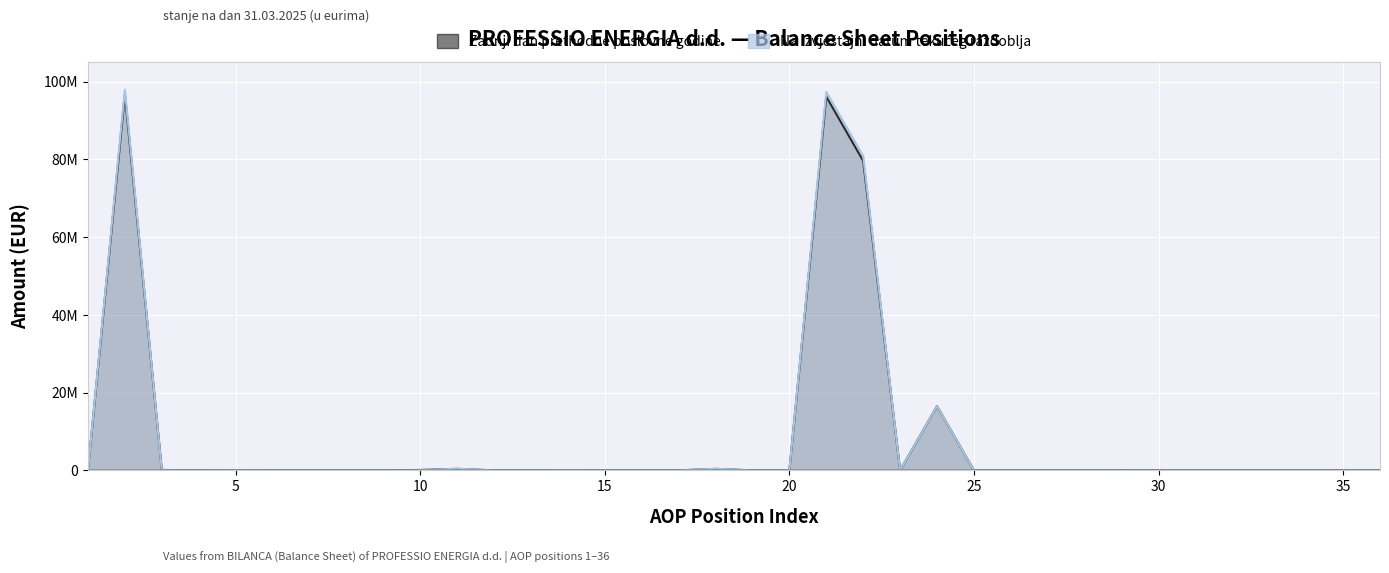

Between 15 and 25, which series saw the biggest shift?

Zadnji dan prethodne poslovne godine